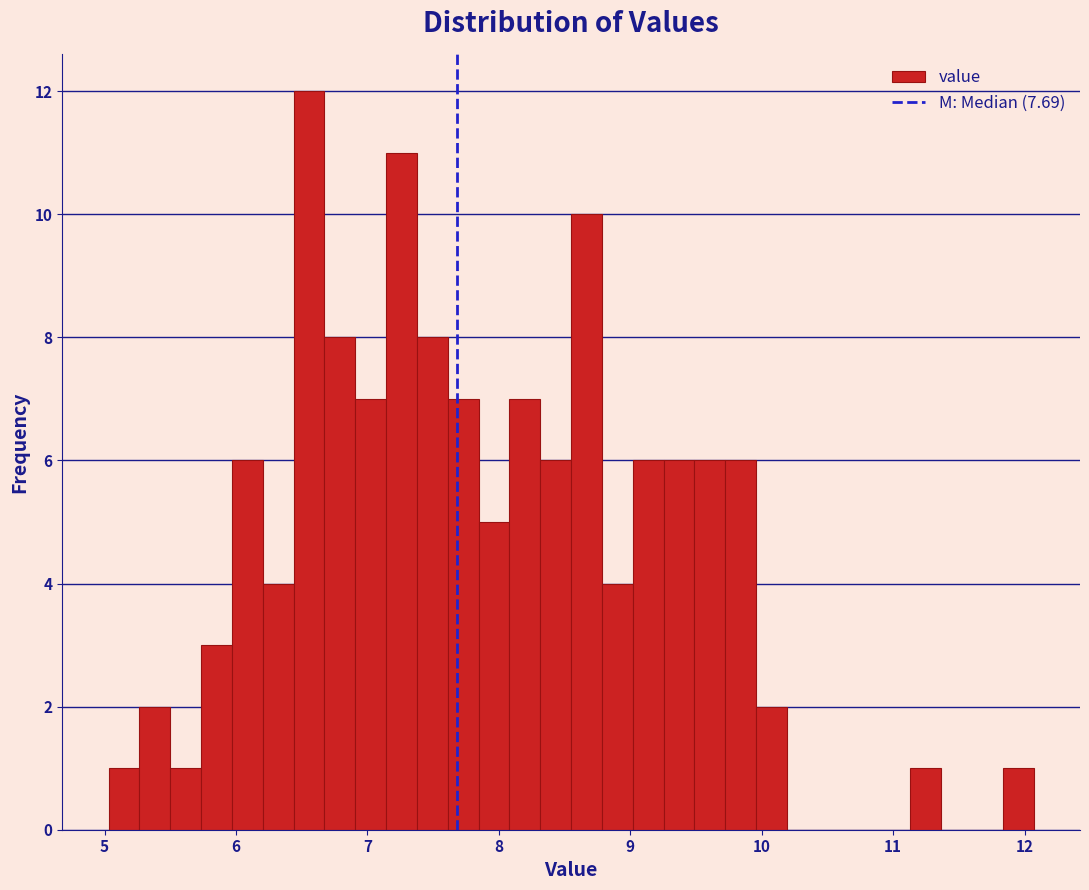

Around what value on the x-axis is the tallest bar? Give the approximate position of its centre, as read against the axis.

6.6